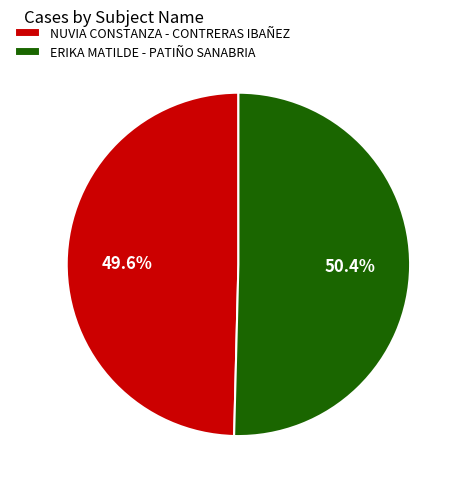

True or false: ERIKA MATILDE - PATIÑO SANABRIA accounts for 50% of the total.

True